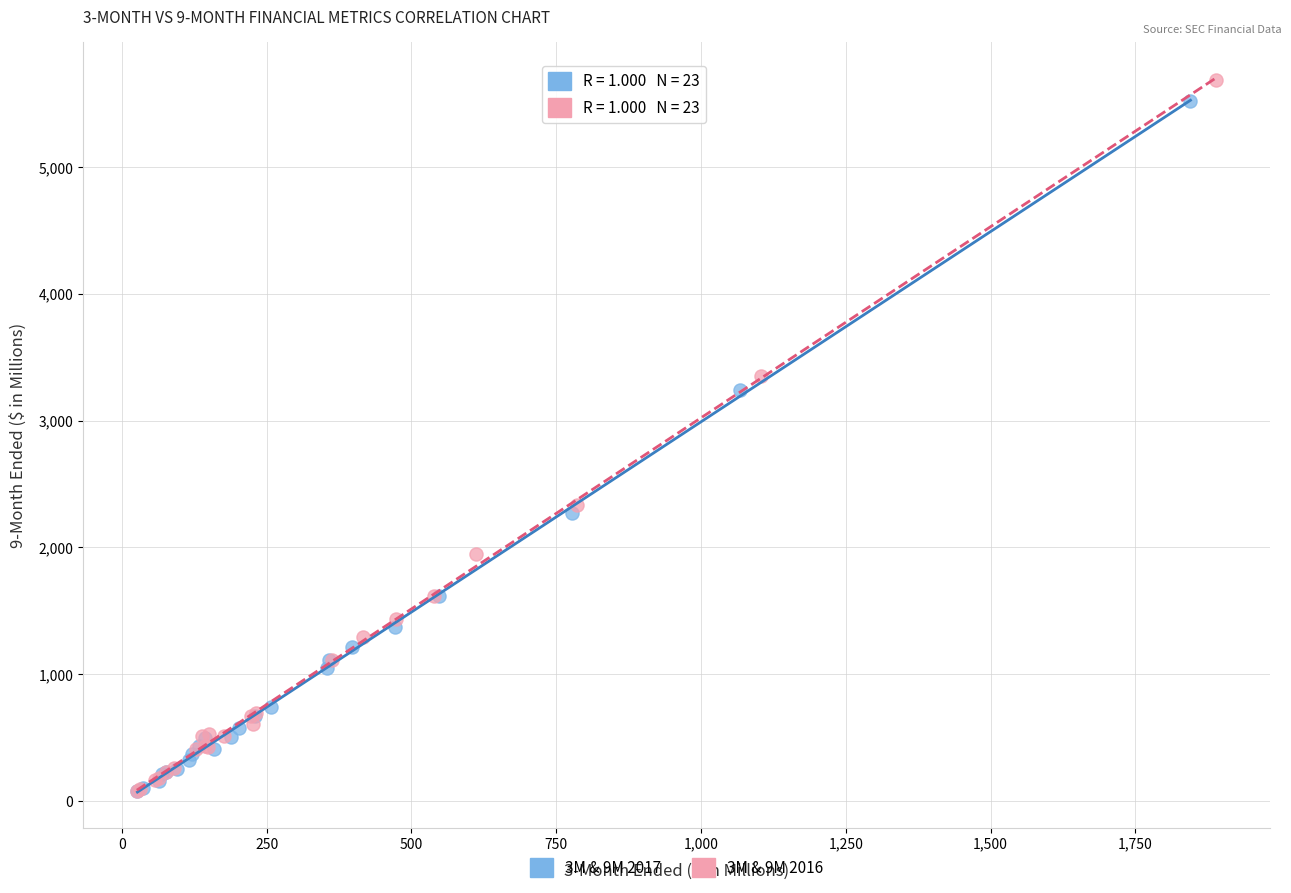

Which series has the widest spread of Y values?

3M & 9M 2016